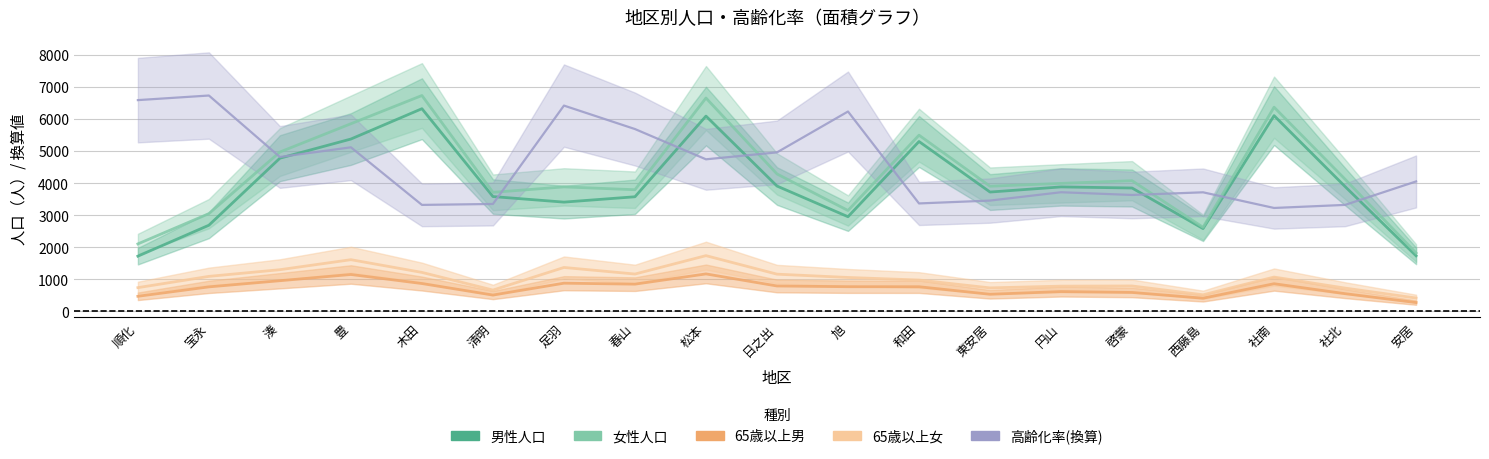

Where does the 高齢化率(換算) series first go above 4050?

順化